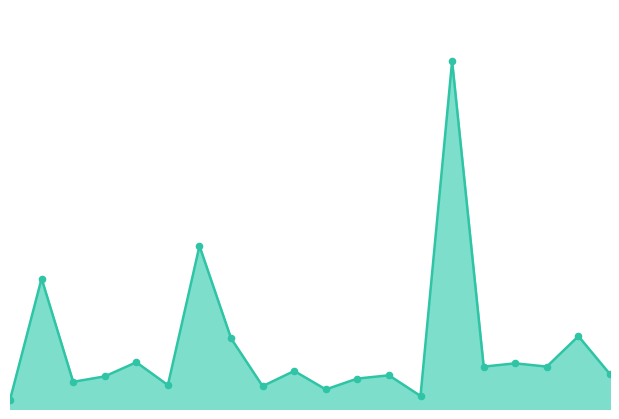

Is this an area chart (filled region under the line)?

Yes